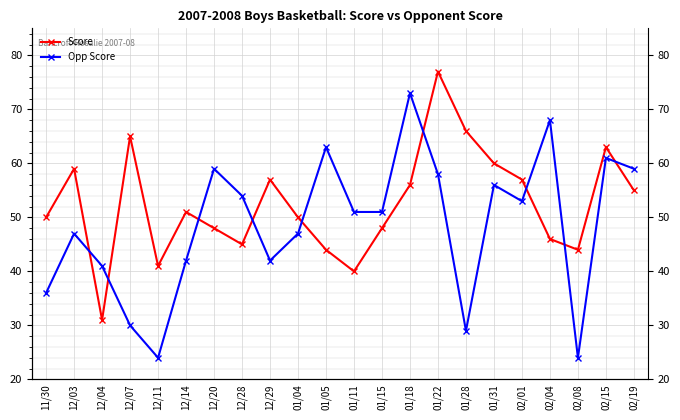

Which series has the largest total across all categories?

Score